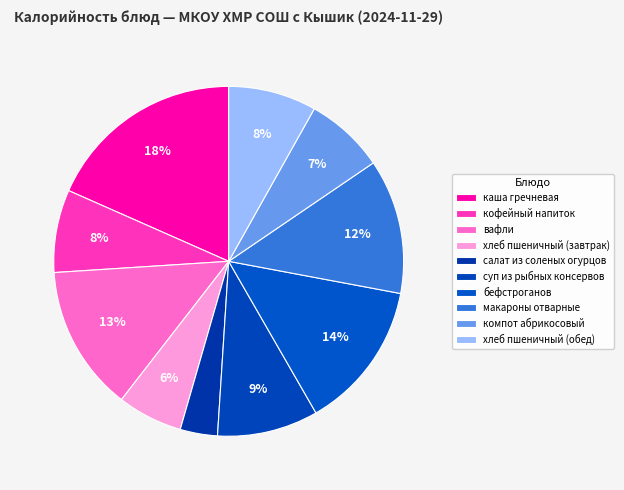

Is the sum of салат из соленых огурцов and бефстроганов greater than half?

No